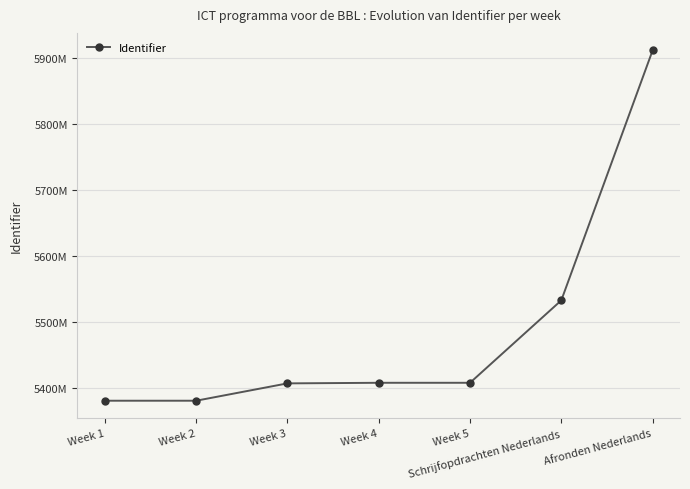

True or false: there are more than 1 points higher than both neighbors.

False